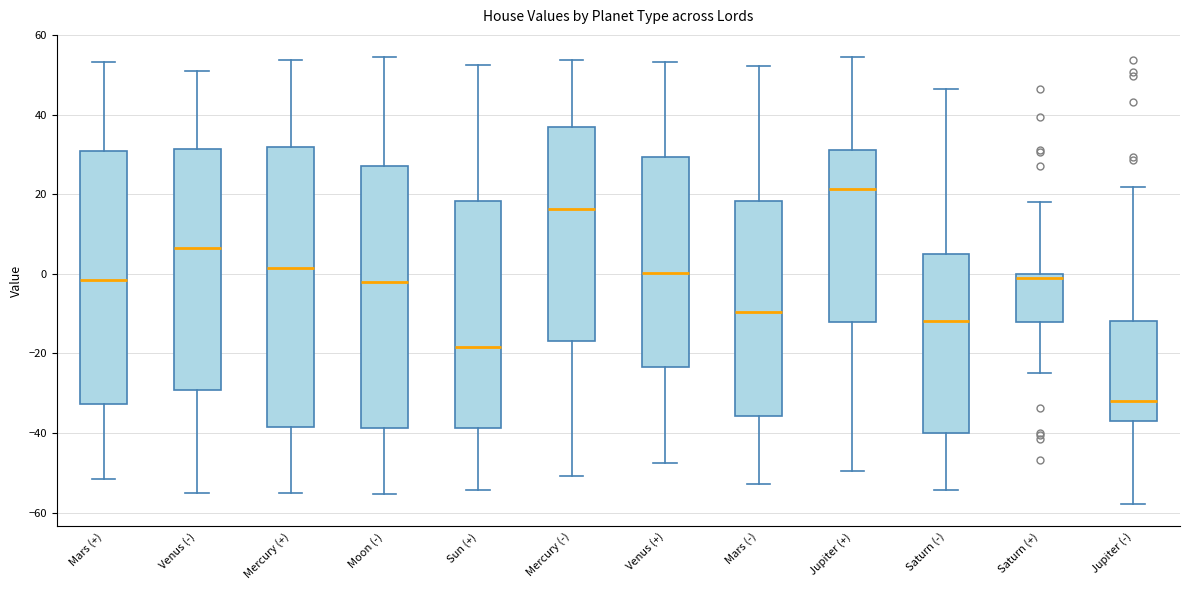

Where does the upper whisker of the box for Saturn (+) end on the y-axis? The values are not printed on the chart, so give them approximately, as read against the axis.

18